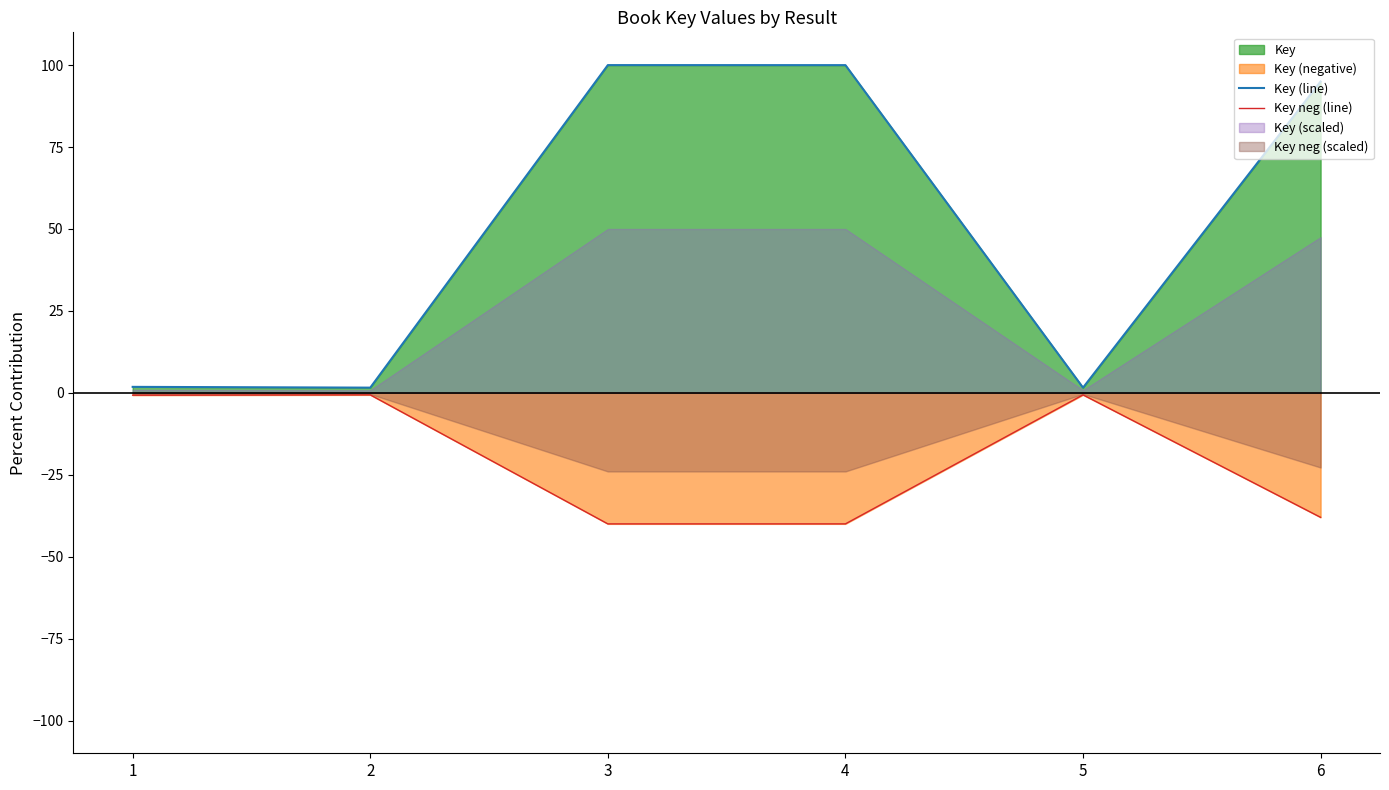

Read the Key (line) value at 5.

1.6